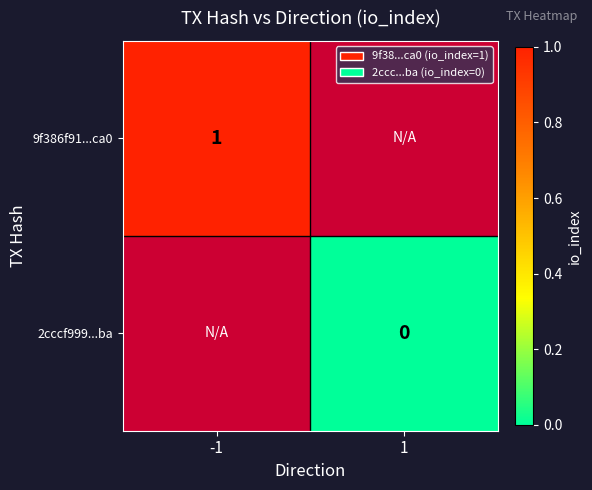

Where is 9f386f91...ca0 nearest to the value 1?

-1